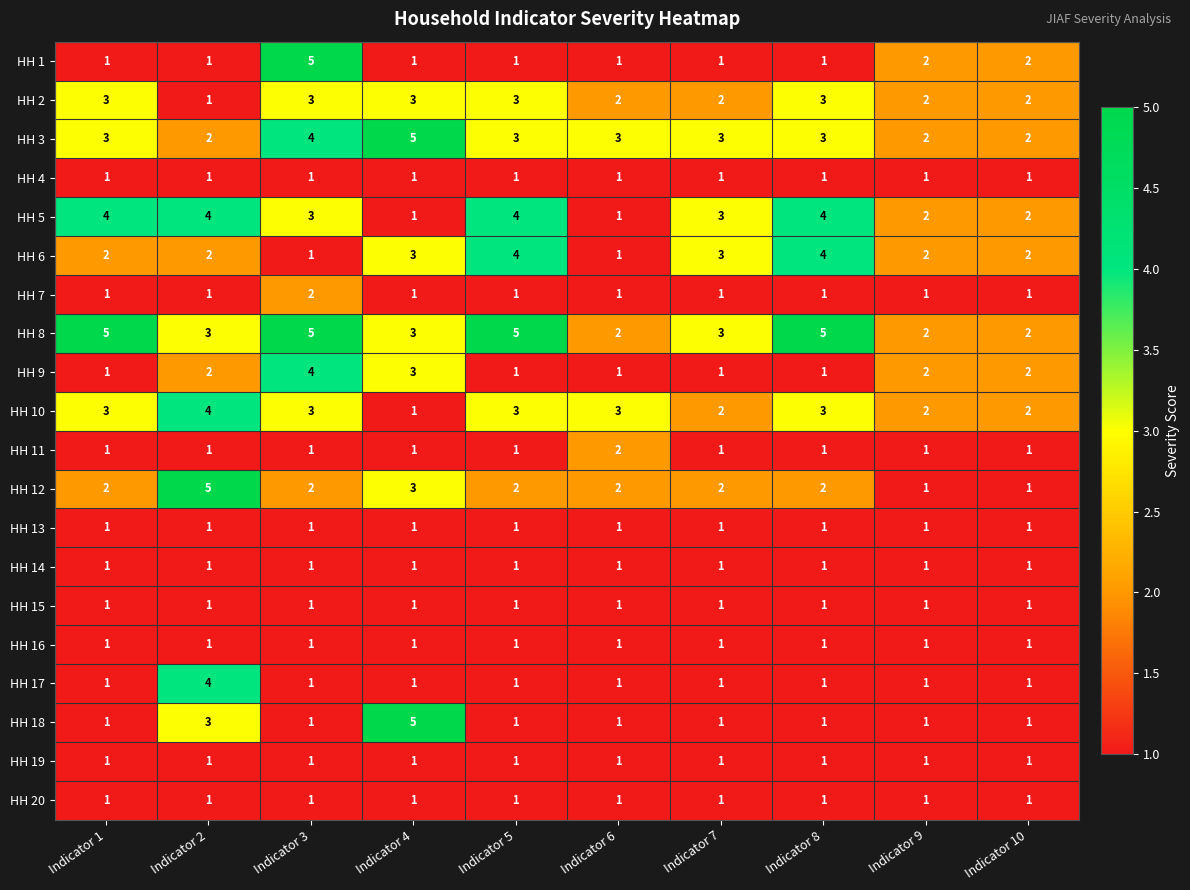

The HH 9 series shows 0 at Indicator 8. True or false?

False